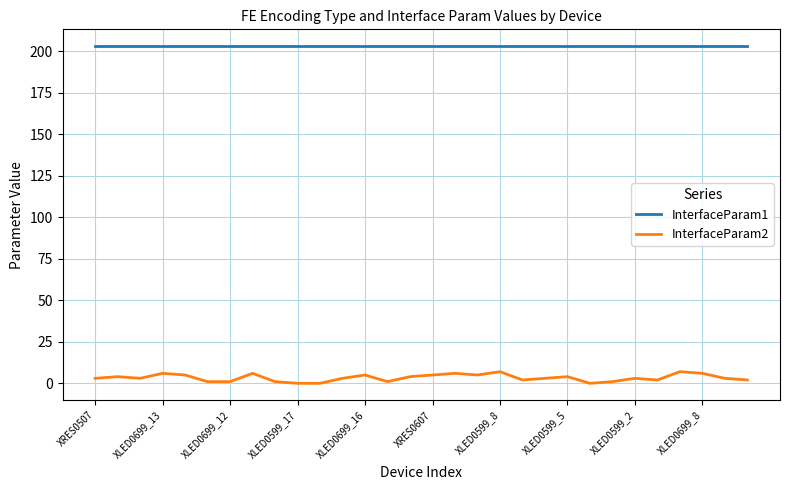

What is the maximum value shown in the chart?

203